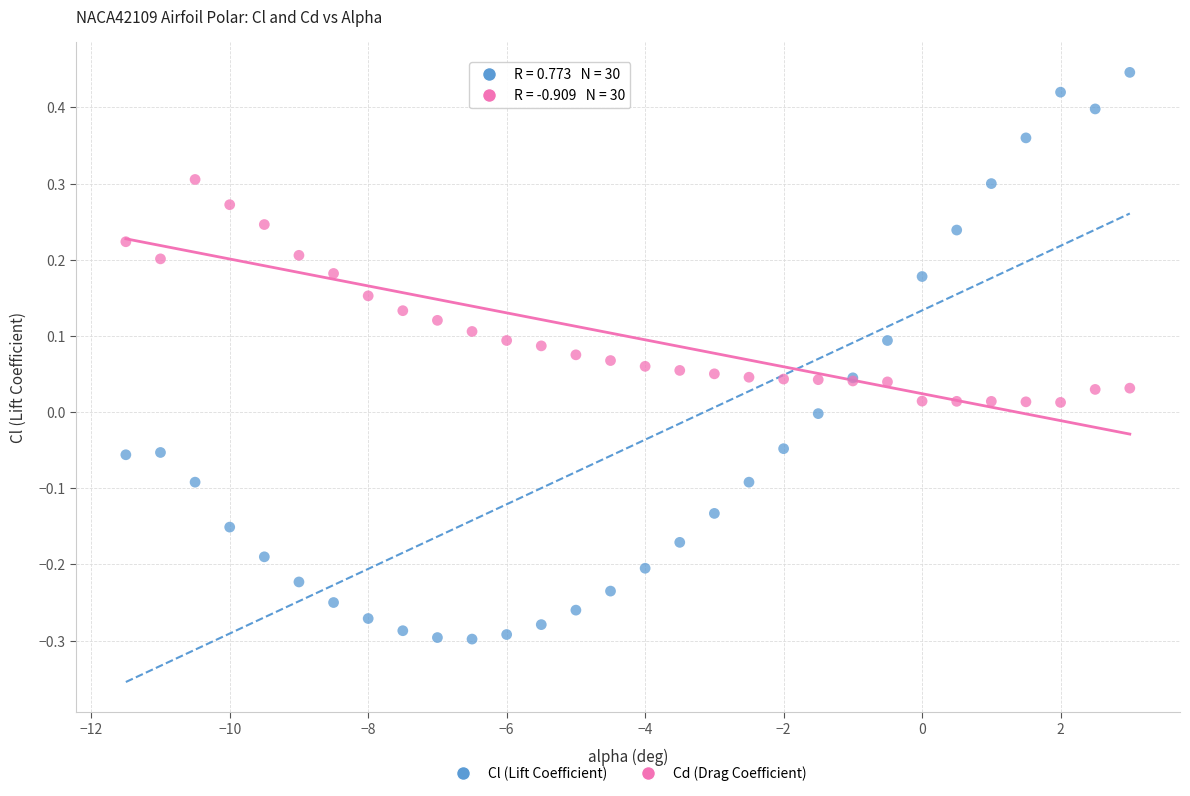

Which series contains the lowest Y value?

Cl (Lift Coefficient)